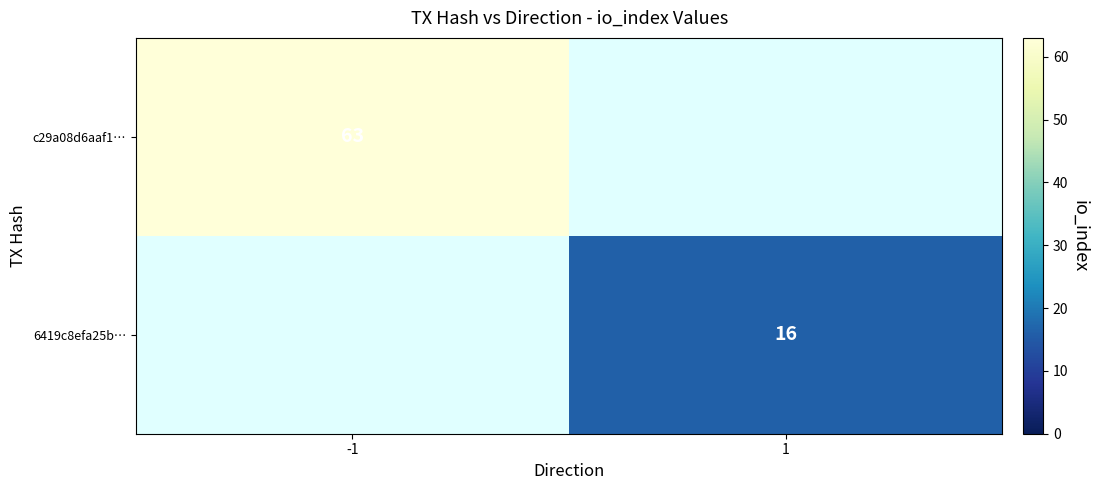

Is it true that 6419c8efa25b… equals 23.2 at 1?

False